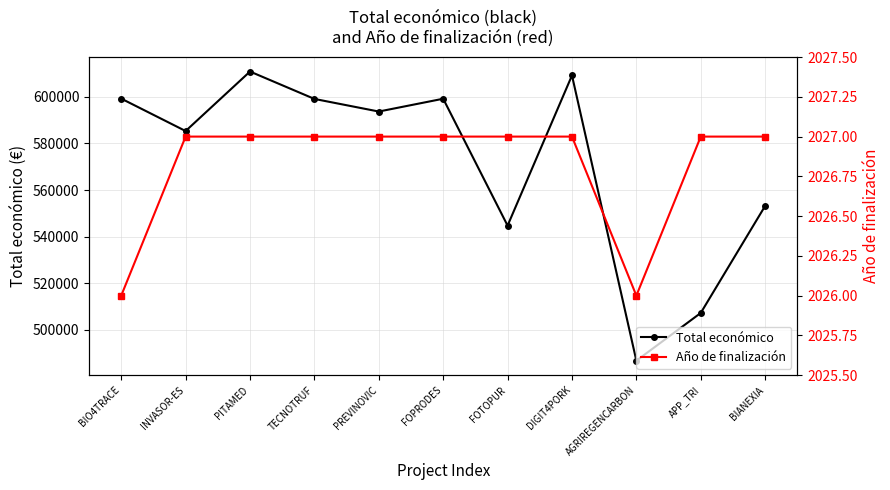

Is the value of Año de finalización at TECNOTRUF greater than the value of Total económico at DIGIT4PORK?

No